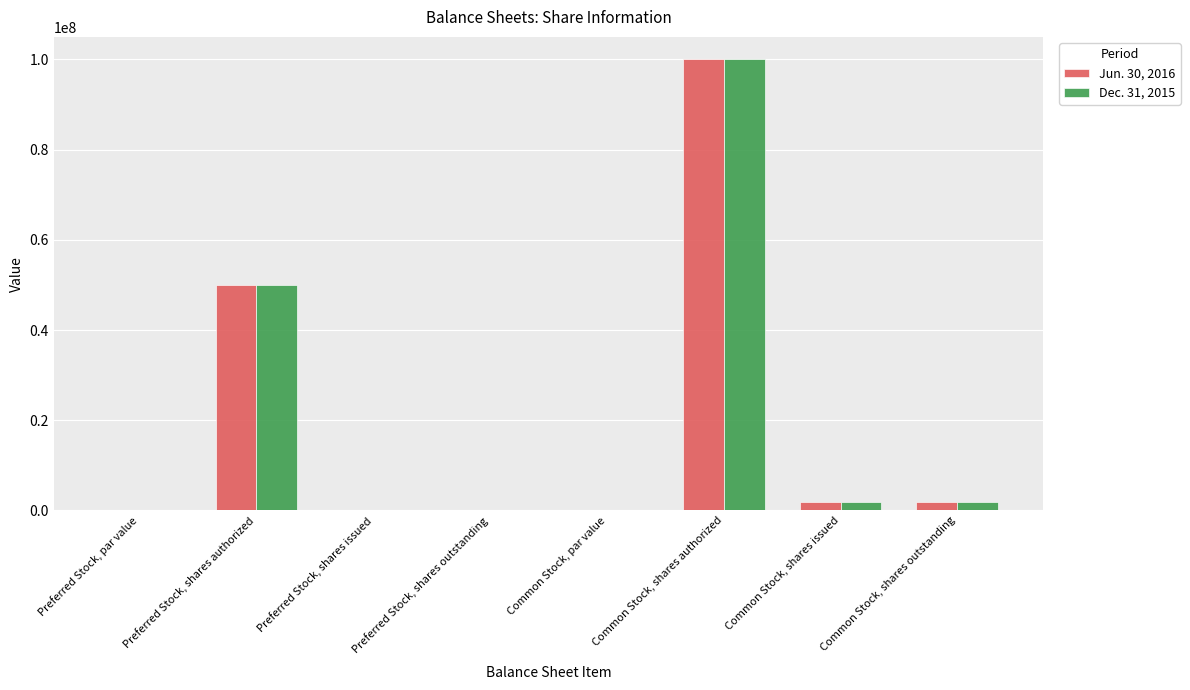

What is the average value of the Dec. 31, 2015 series?

19213301.8